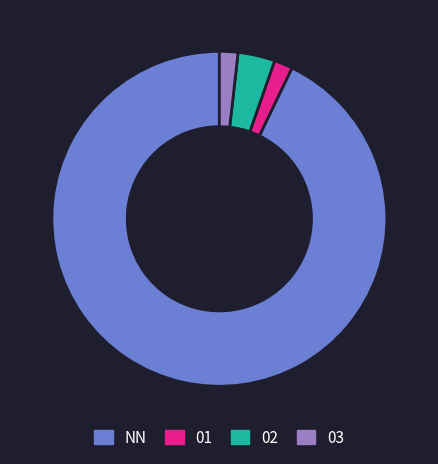

The 02 slice represents 18% of the pie. True or false?

False